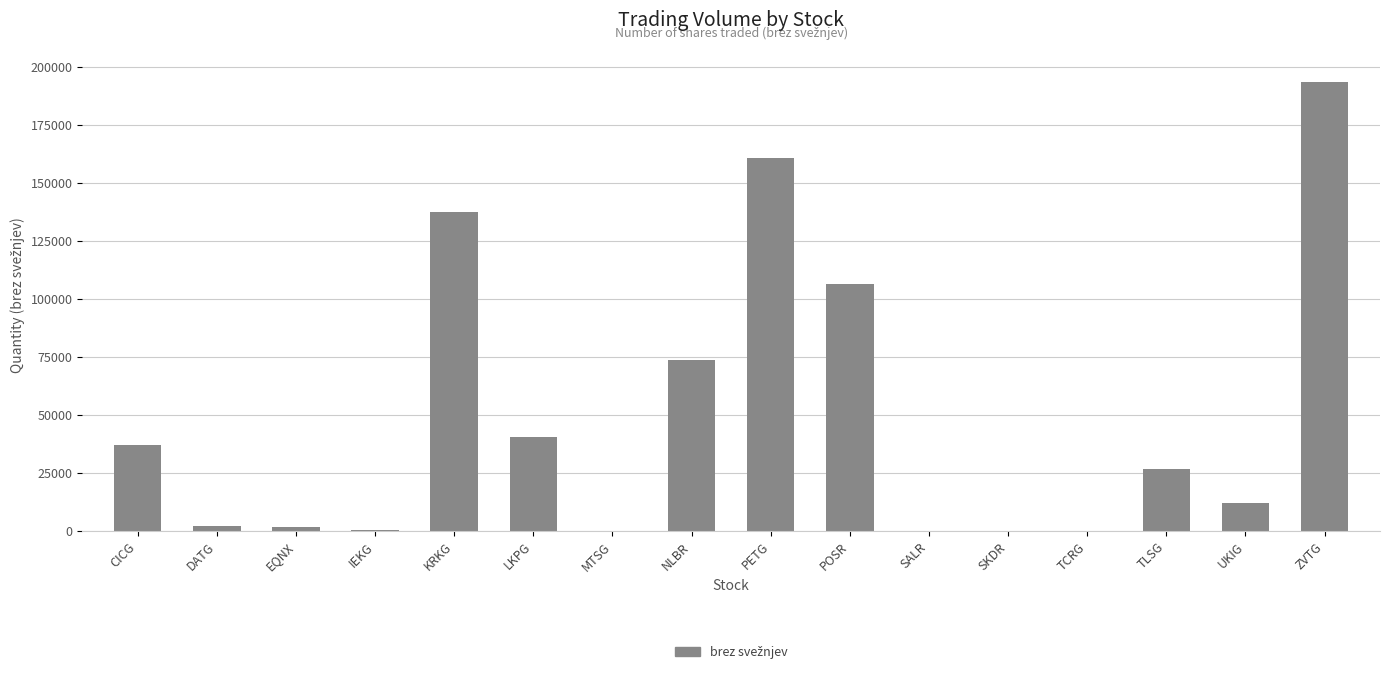

Where is the data nearest to the value 96888?

POSR